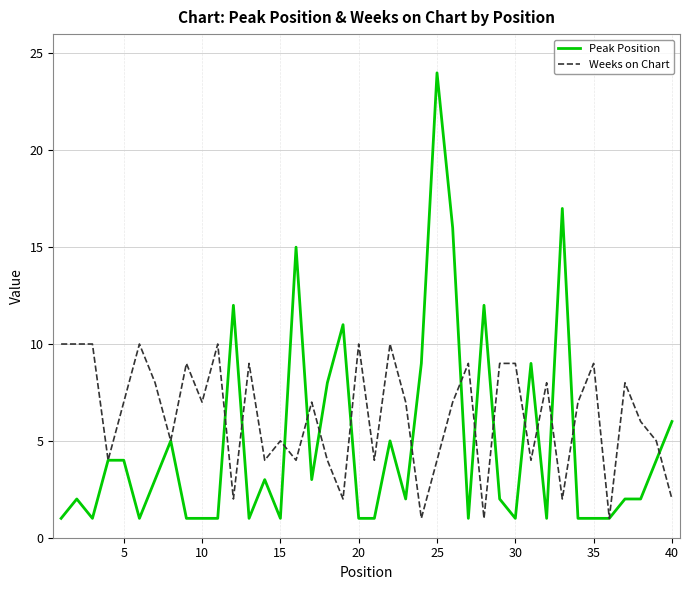

Which series has the widest spread of values?

Peak Position